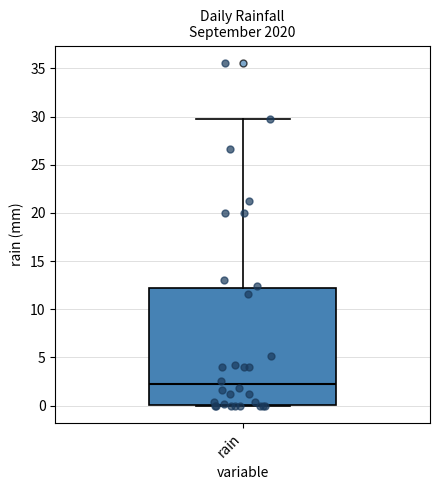

Read this box plot against the y-axis: the position of the median line, the range covered by the box, and the ends of both whiskers. The values are not printed on the chart, so give them approximately, as read against the axis.

median 2, box 0 to 12, whiskers 0 to 30